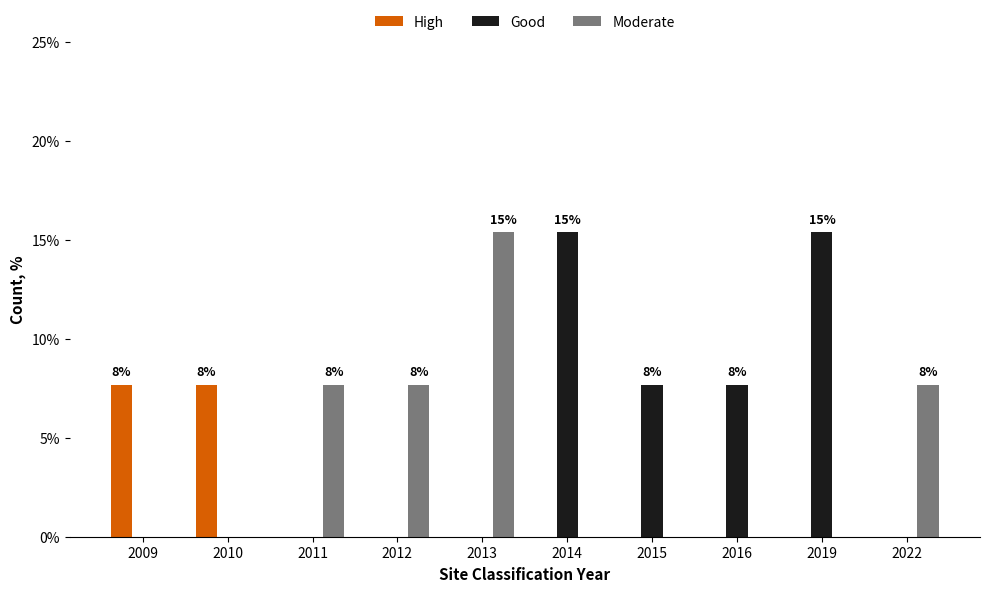

What is the total value across all series at 2016?

7.7